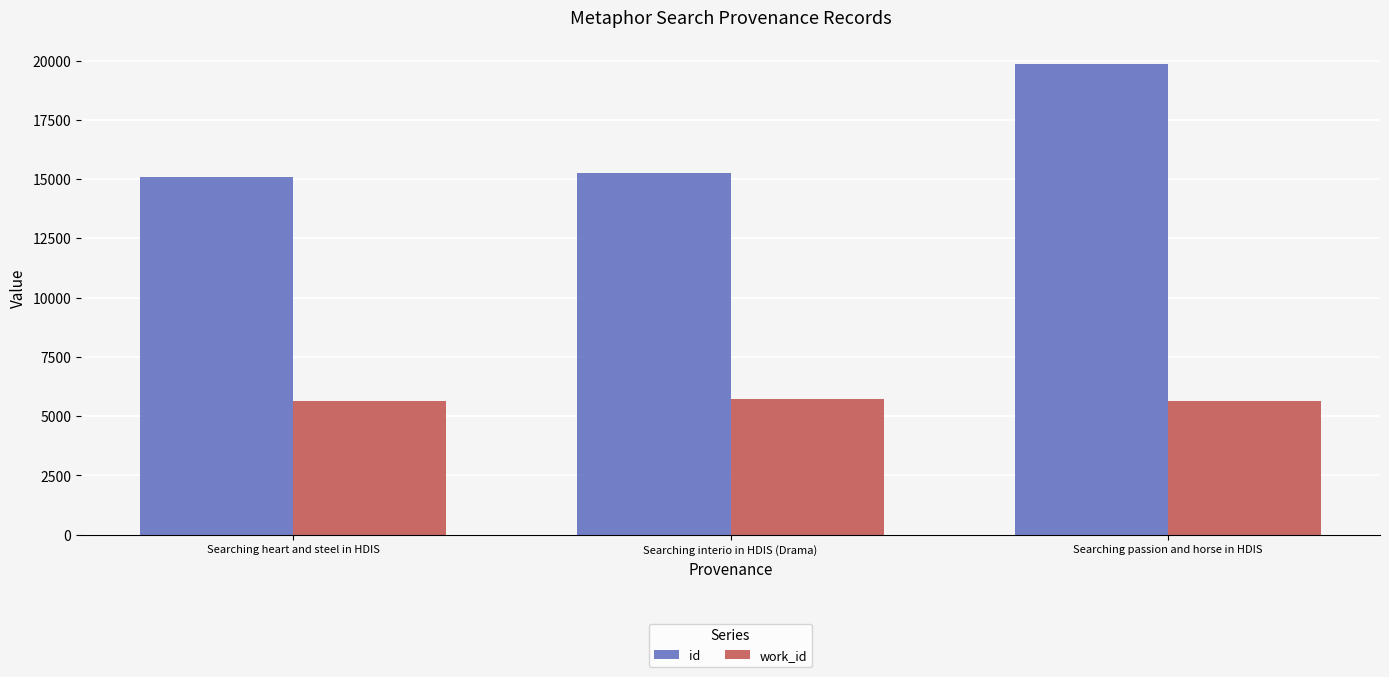

Rank the series by their maximum value, from lowest to highest.

work_id, id